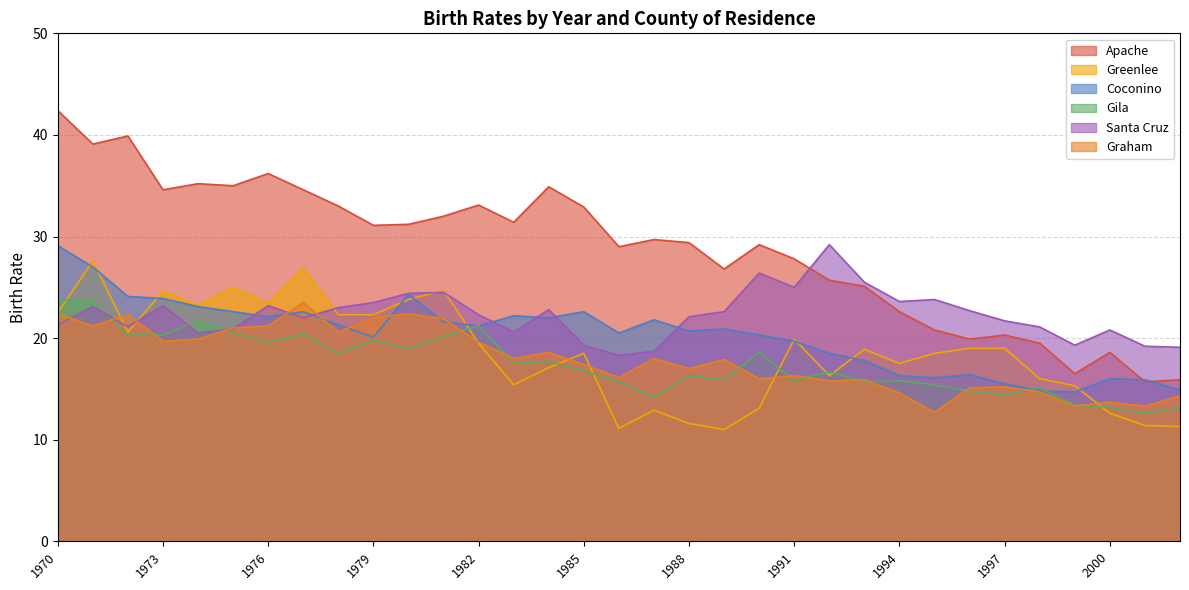

Reading left to right, what are all the values shown in this chart?

Apache: 42.4	39.1	39.9	34.6	35.2	35.0	36.2	34.6	33.0	31.1	31.2	32.0	33.1	31.4	34.9	32.9	29.0	29.7	29.4	26.8	29.2	27.8	25.7	25.1	22.6	20.8	19.9	20.3	19.5	16.5	18.6	15.7	15.9
Greenlee: 22.5	27.6	20.6	24.6	23.2	25.0	23.4	26.9	22.3	22.3	23.8	24.7	19.5	15.4	17.1	18.5	11.1	12.9	11.6	11.0	13.1	19.9	16.3	18.9	17.5	18.5	19.0	19.0	16.0	15.3	12.6	11.4	11.3
Coconino: 29.1	27.0	24.1	23.9	23.1	22.6	22.1	22.6	21.3	20.1	24.3	21.6	21.2	22.2	22.0	22.6	20.5	21.8	20.7	20.9	20.3	19.7	18.5	17.8	16.3	16.1	16.4	15.5	14.8	14.7	16.0	15.9	14.9
Gila: 23.7	23.7	20.3	20.3	21.7	20.5	19.6	20.4	18.5	19.8	19.0	20.2	21.2	17.5	17.7	16.8	15.7	14.2	16.3	15.9	18.6	15.8	16.7	15.7	15.8	15.4	14.8	14.4	15.1	13.4	13.2	12.6	13.1
Santa Cruz: 21.3	23.1	21.1	23.2	20.5	20.9	23.2	22.0	23.0	23.5	24.4	24.5	22.3	20.6	22.8	19.3	18.3	18.7	22.1	22.6	26.4	25.0	29.2	25.5	23.6	23.8	22.7	21.7	21.1	19.3	20.8	19.2	19.1
Graham: 22.4	21.2	22.3	19.7	19.9	21.0	21.2	23.5	20.6	22.0	22.4	21.9	19.6	18.0	18.6	17.4	16.1	18.0	17.0	17.9	16.0	16.3	15.8	15.9	14.6	12.7	15.1	15.2	14.7	13.3	13.7	13.3	14.3